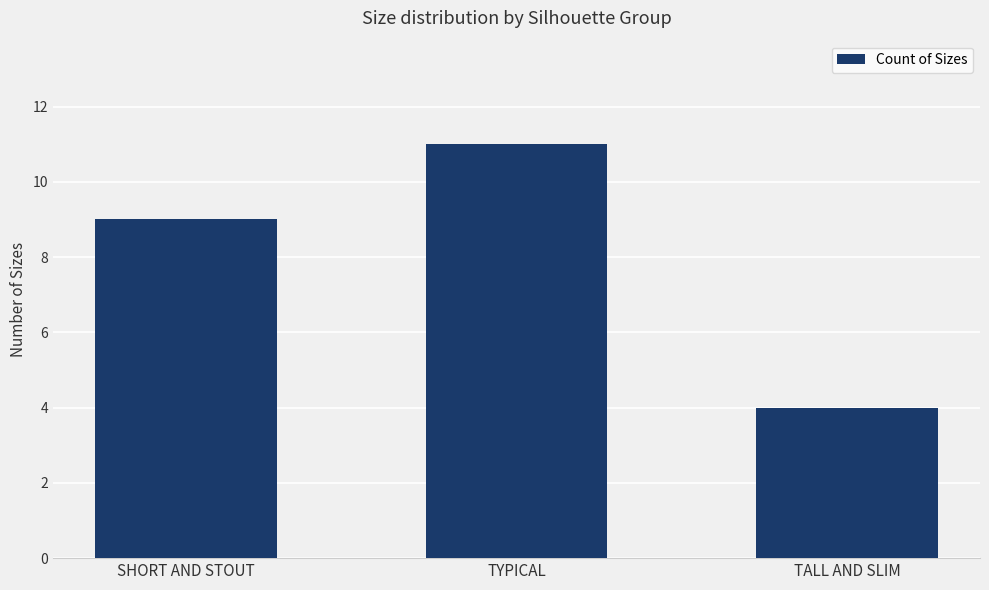

Read the value at SHORT AND STOUT.

9